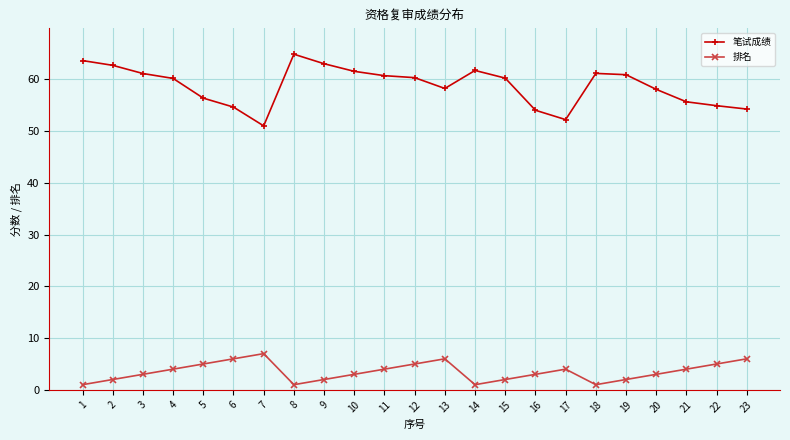

Between 1 and 6, which series saw the biggest shift?

笔试成绩